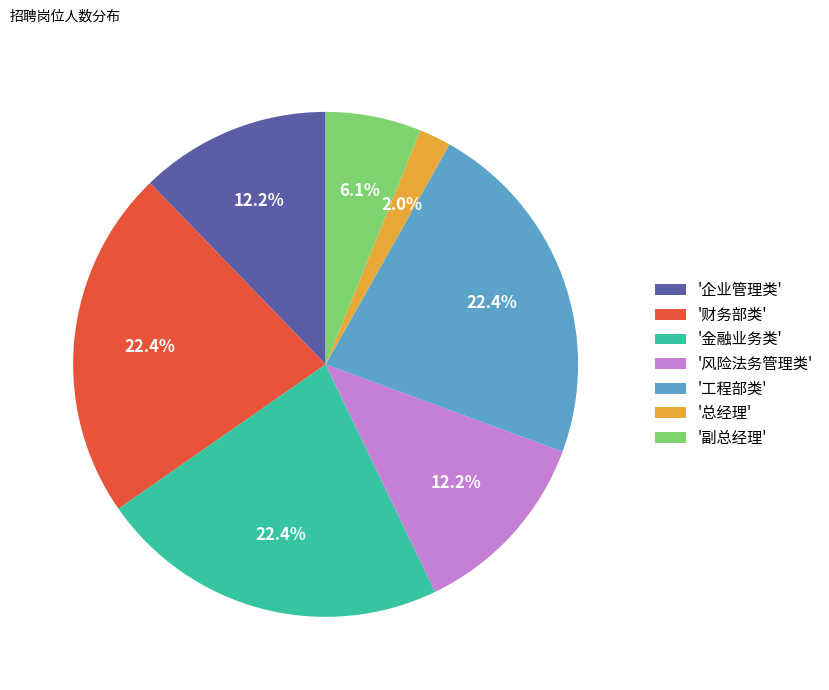

Combined, do '工程部类' and '企业管理类' account for over 50%?

No